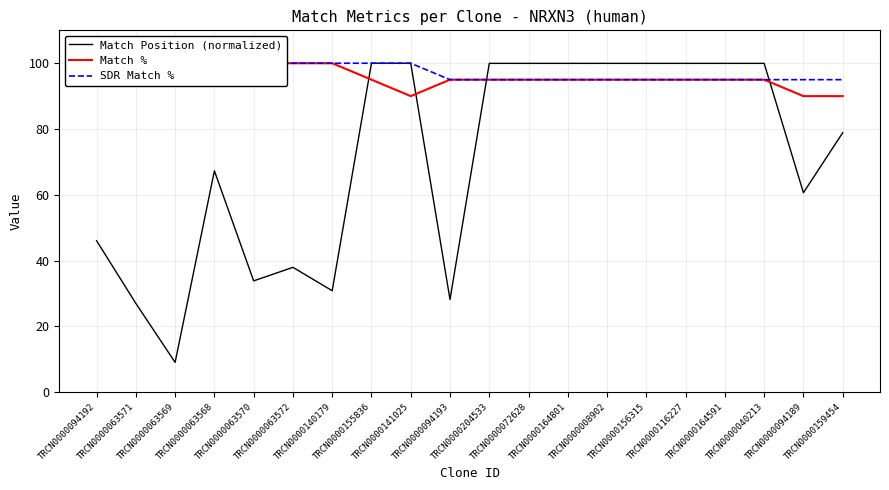

List the series in order of their peak value, lowest first.

Match Position (normalized), Match %, SDR Match %